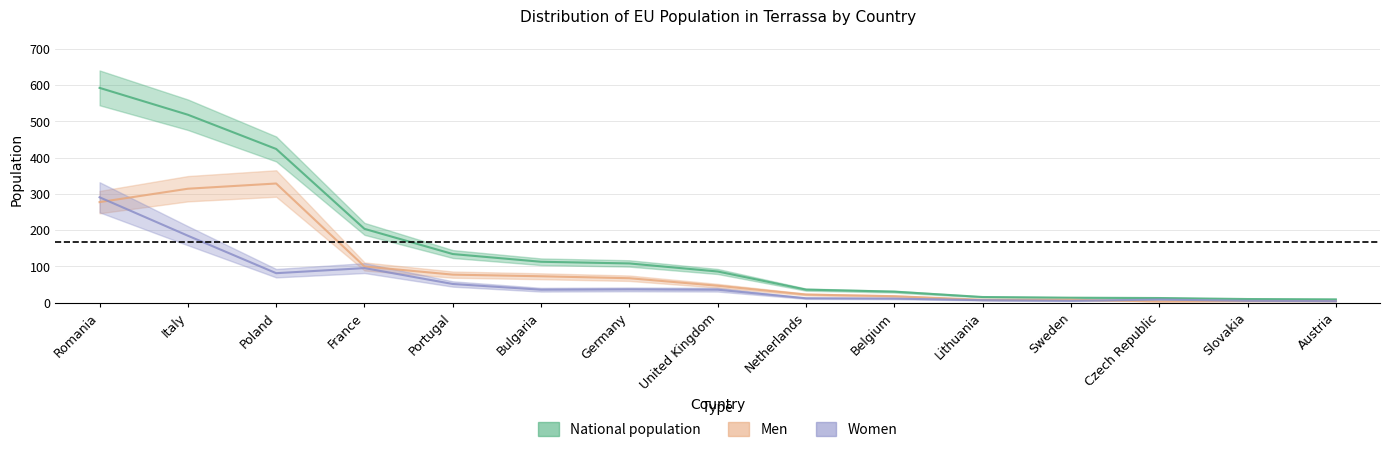

What is the spread (max minus min) of values at Slovakia?

5.7